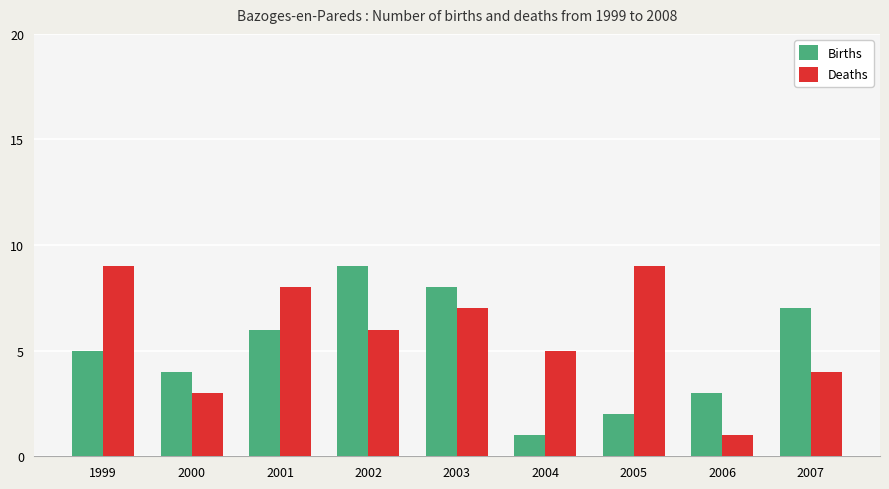

What is the average value of the Deaths series?

6